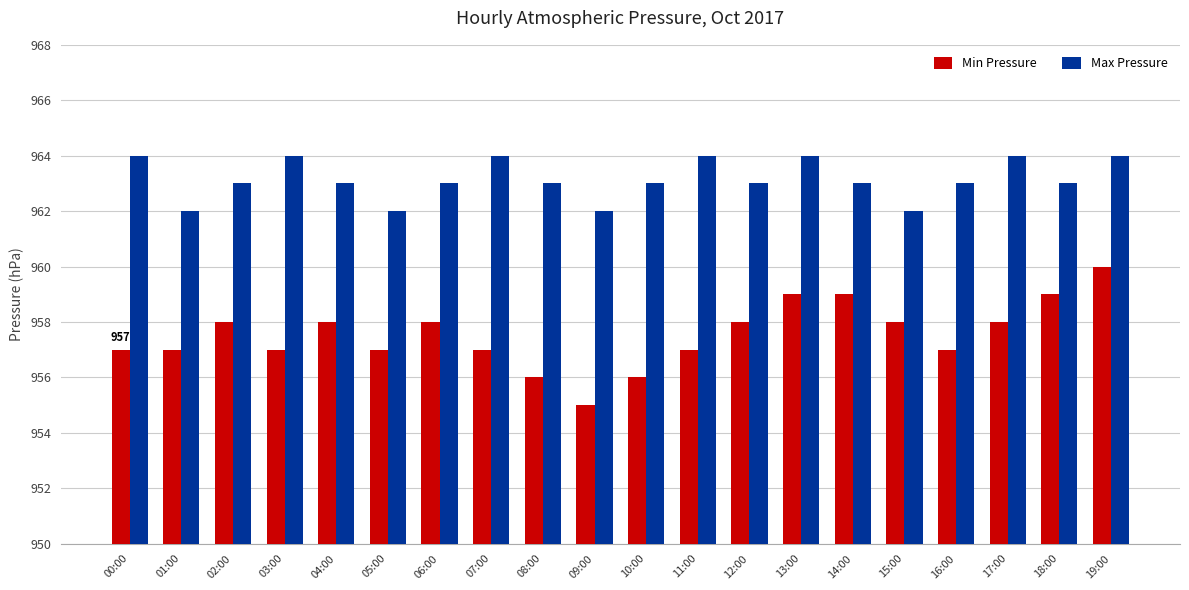

What are all the series names shown in the legend?

Min Pressure, Max Pressure